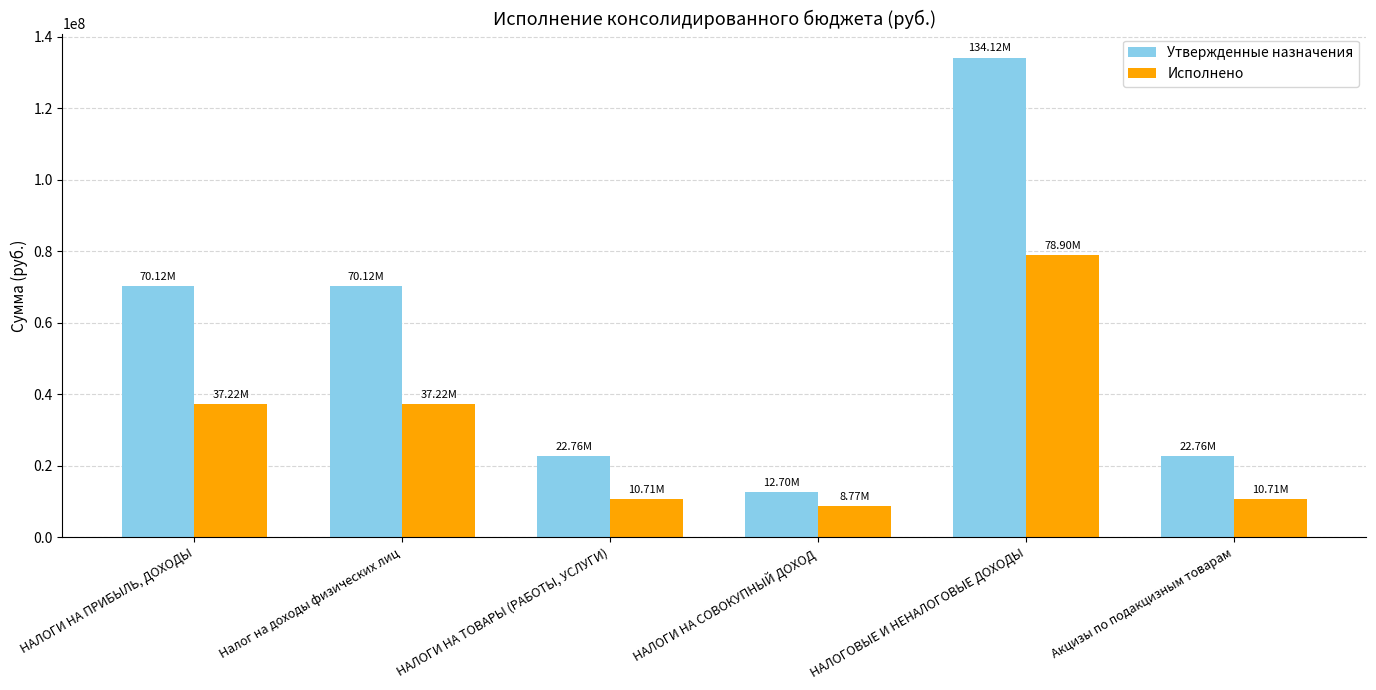

How many categories are shown in the chart?

6